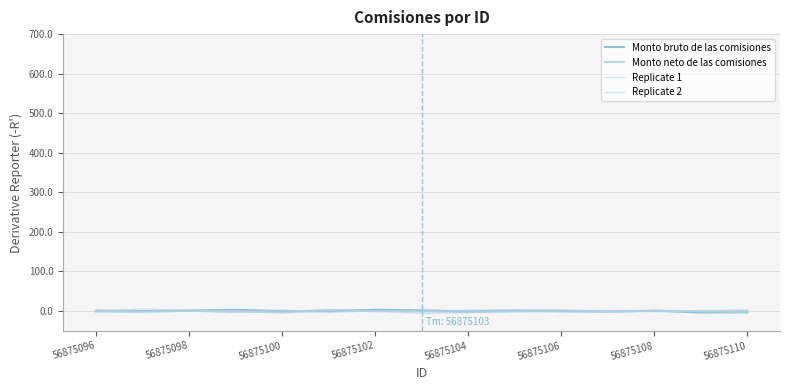

Does the chart display data point markers on the line(s)?

No